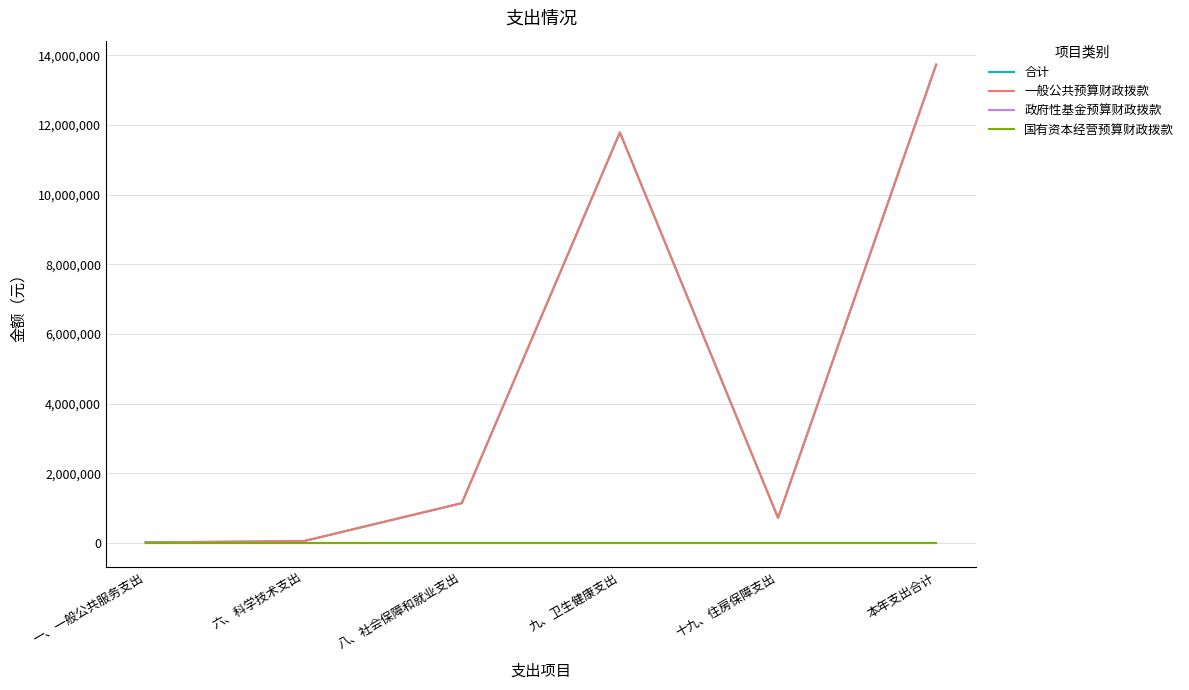

Reading left to right, what are all the values shown in this chart?

合计: 20748.0	55820.5	1146465.8	11789821.0	725404.3	13738259.6
一般公共预算财政拨款: 20748.0	55820.5	1146465.8	11789821.0	725404.3	13738259.6
政府性基金预算财政拨款: 0.0	0.0	0.0	0.0	0.0	0.0
国有资本经营预算财政拨款: 0.0	0.0	0.0	0.0	0.0	0.0